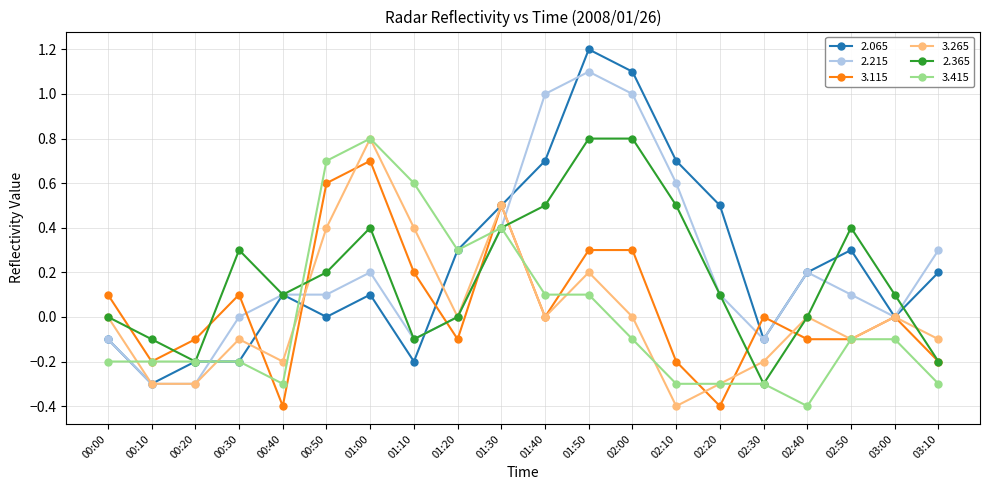

The 2.215 series shows 0.8 at 03:00. True or false?

False